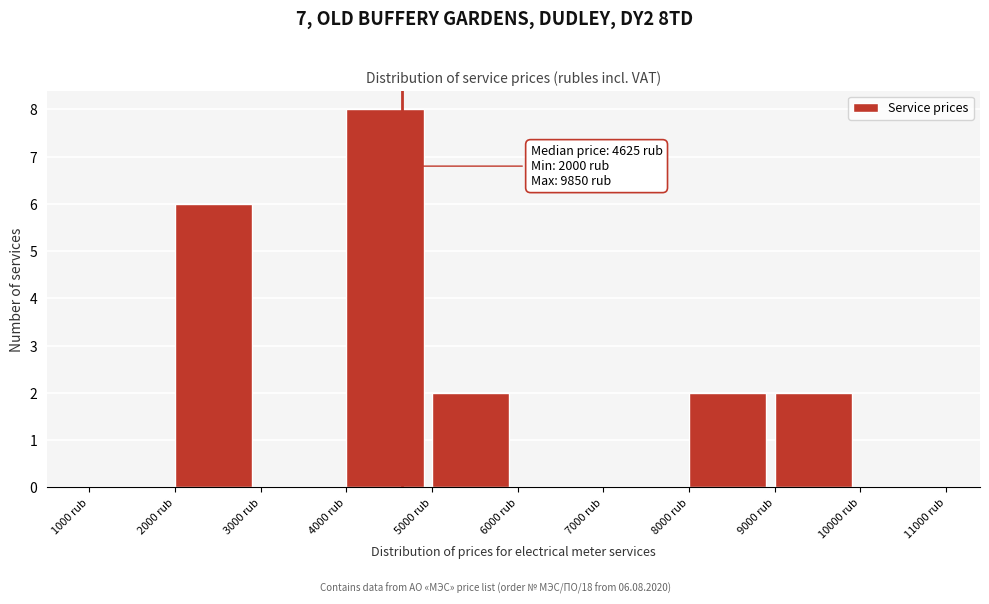

Over which range of the x-axis is the bar tallest?

4000 to 5000